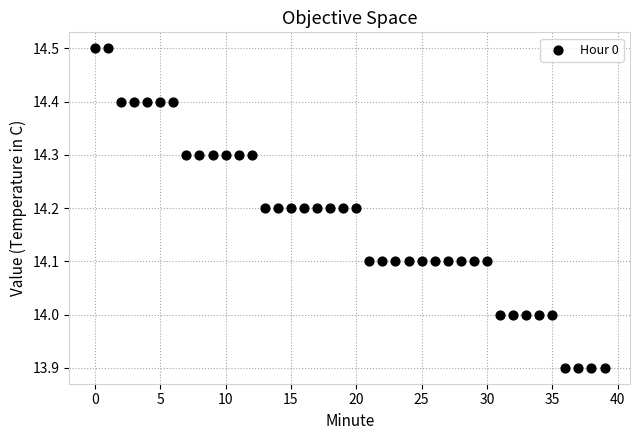

What is the range of Y values (max minus min)?

0.6